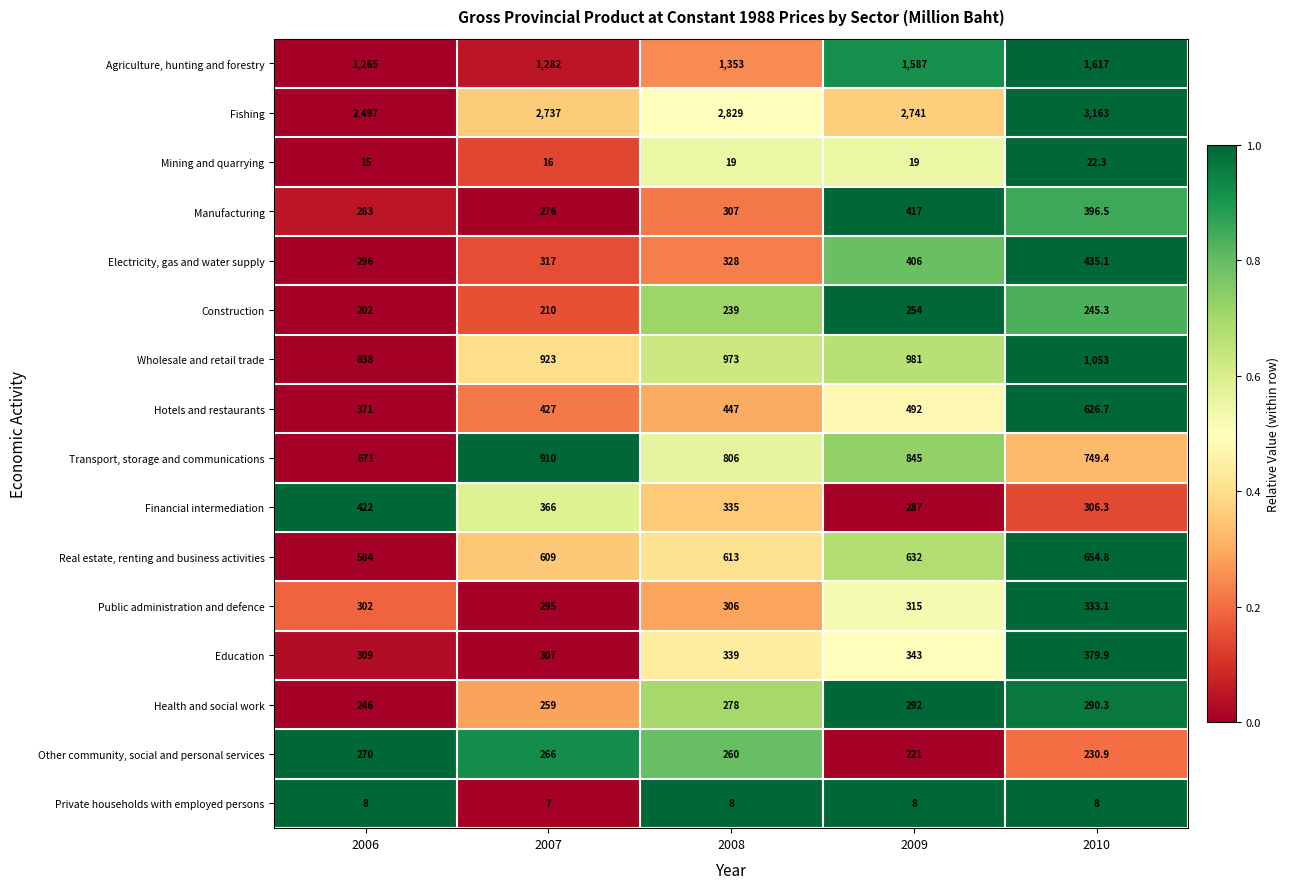

The Other community, social and personal services series shows 260.0 at 2008. True or false?

True